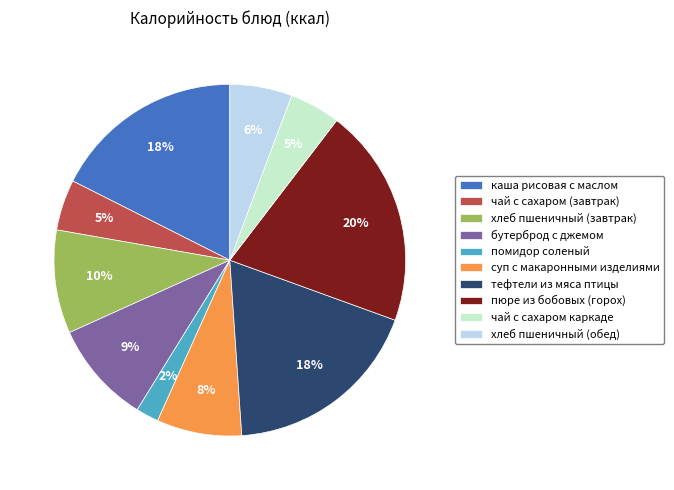

Between пюре из бобовых (горох) and хлеб пшеничный (завтрак), which is larger?

пюре из бобовых (горох)